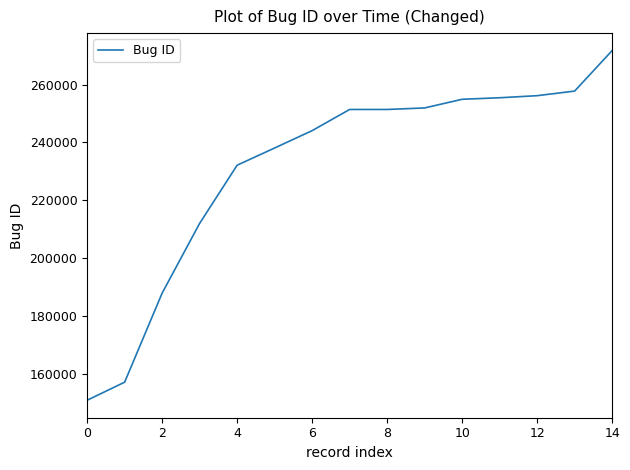

What is the difference between the maximum and minimum values?

120772